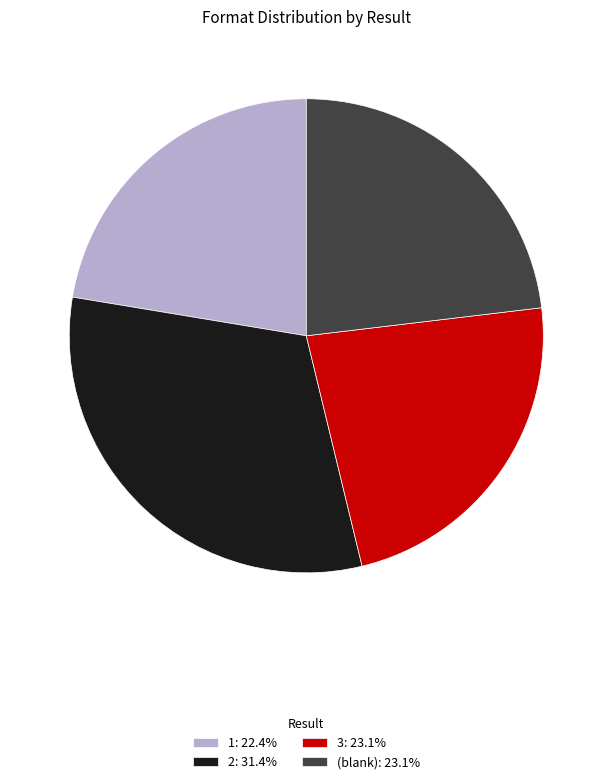

Is there any slice that represents more than half of the pie?

No